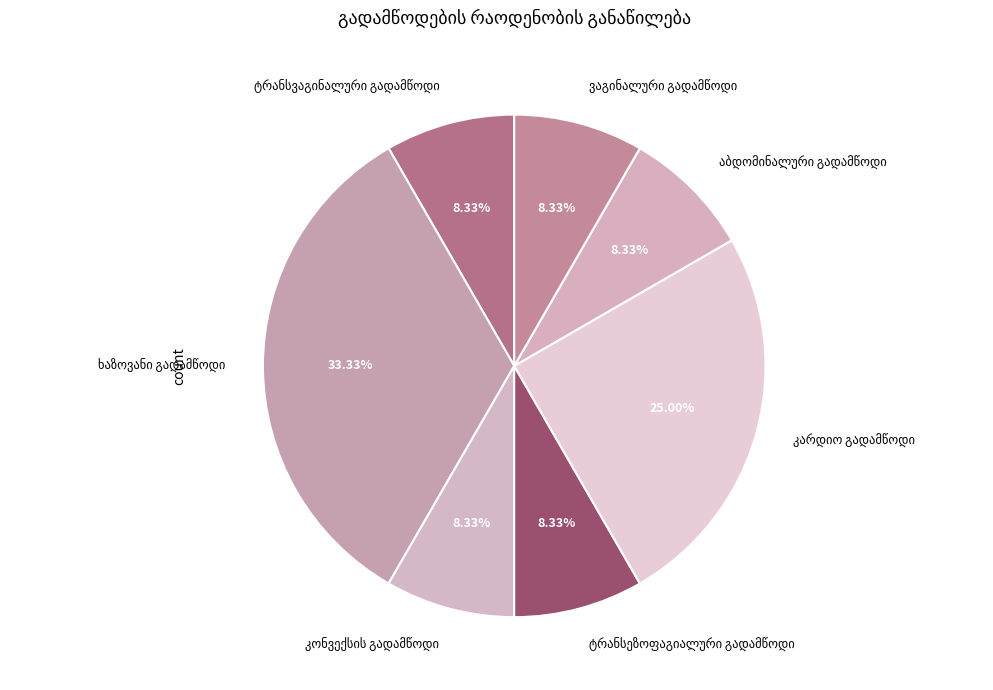

Does any single category account for the majority?

No